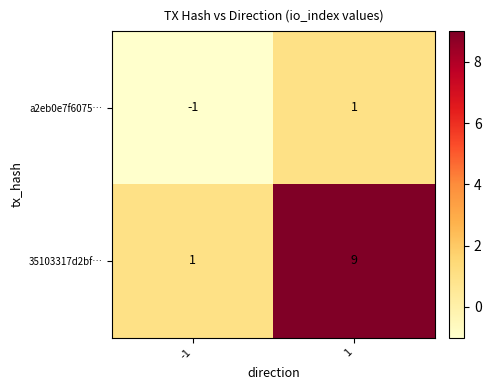

Which category has the lowest value across all series?

-1